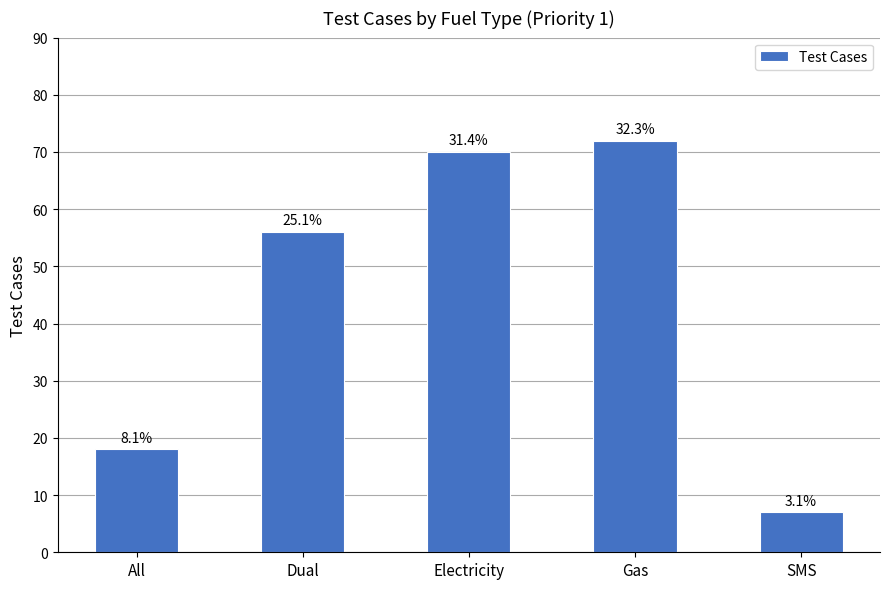

What is the difference between the maximum and minimum values?

65